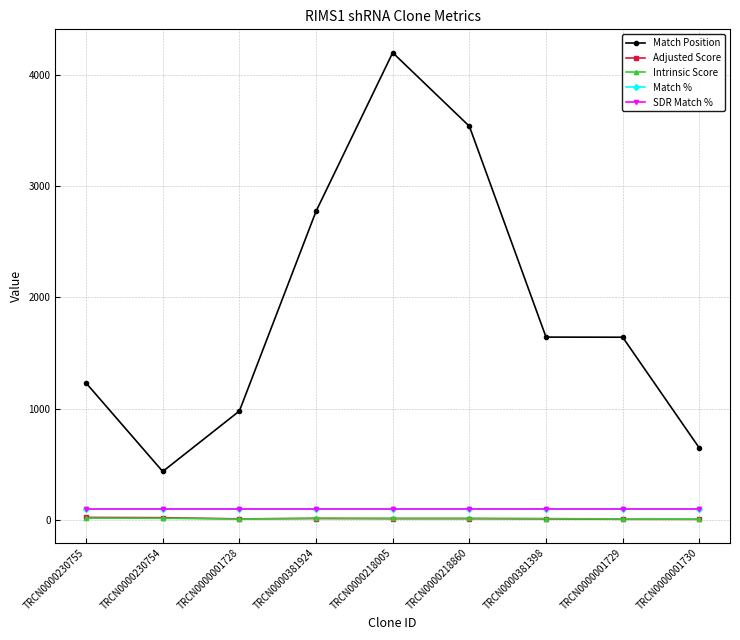

At which category is the sum across all series the highest?

TRCN0000218005